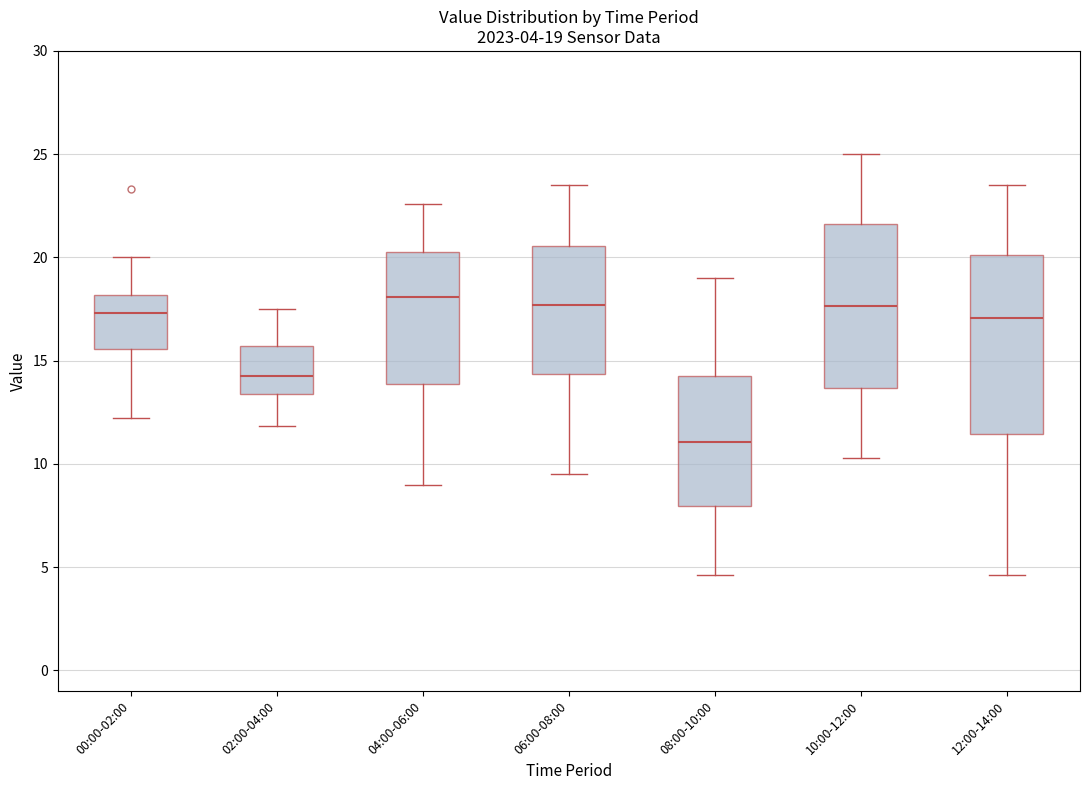

Which box is the tallest, from its lower edge to its upper edge?

12:00-14:00